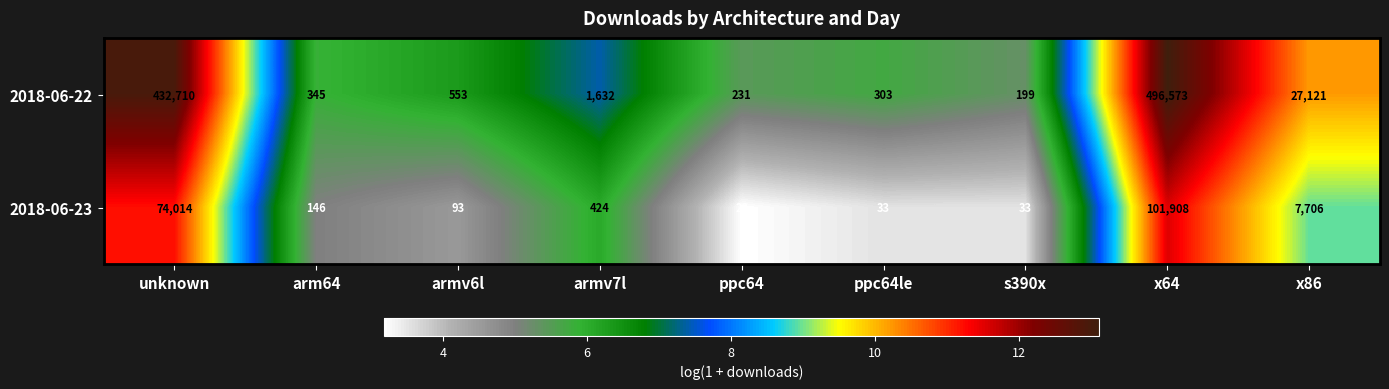

Reading left to right, list all the values displayed in this chart.

2018-06-22: 432710	345	553	1632	231	303	199	496573	27121
2018-06-23: 74014	146	93	424	23	33	33	101908	7706